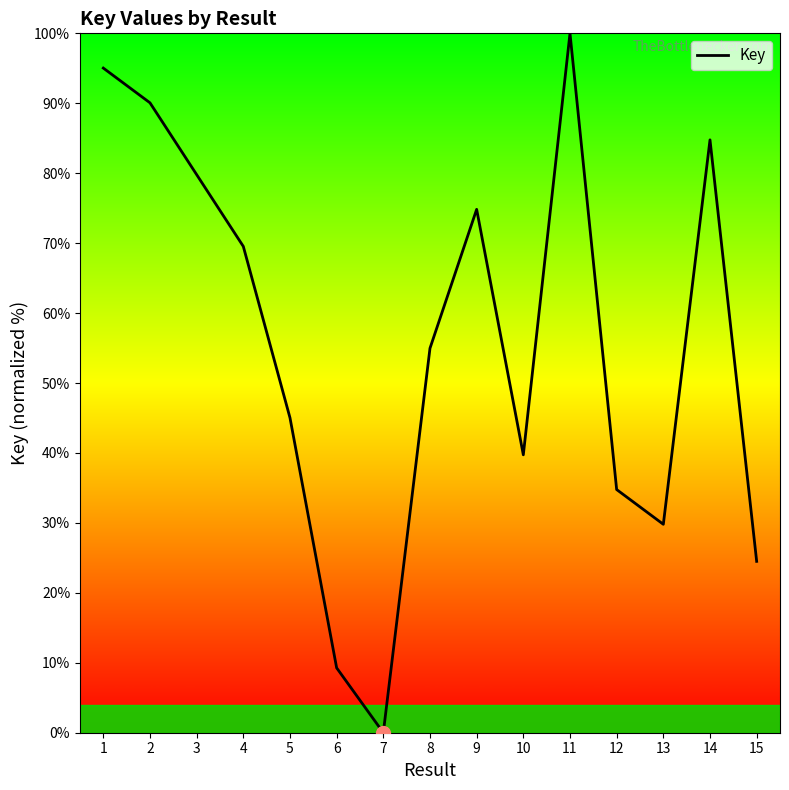

List the labels in order of value, smallest first.

7, 6, 15, 13, 12, 10, 5, 8, 4, 9, 3, 14, 2, 1, 11